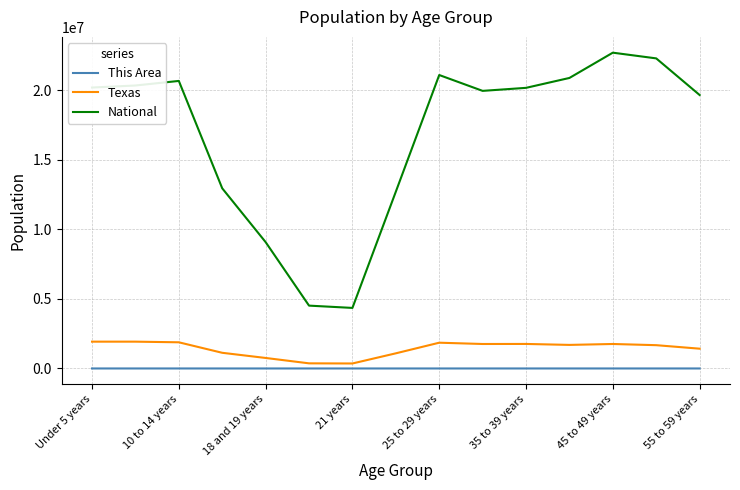

What is the minimum value for National?

4354294